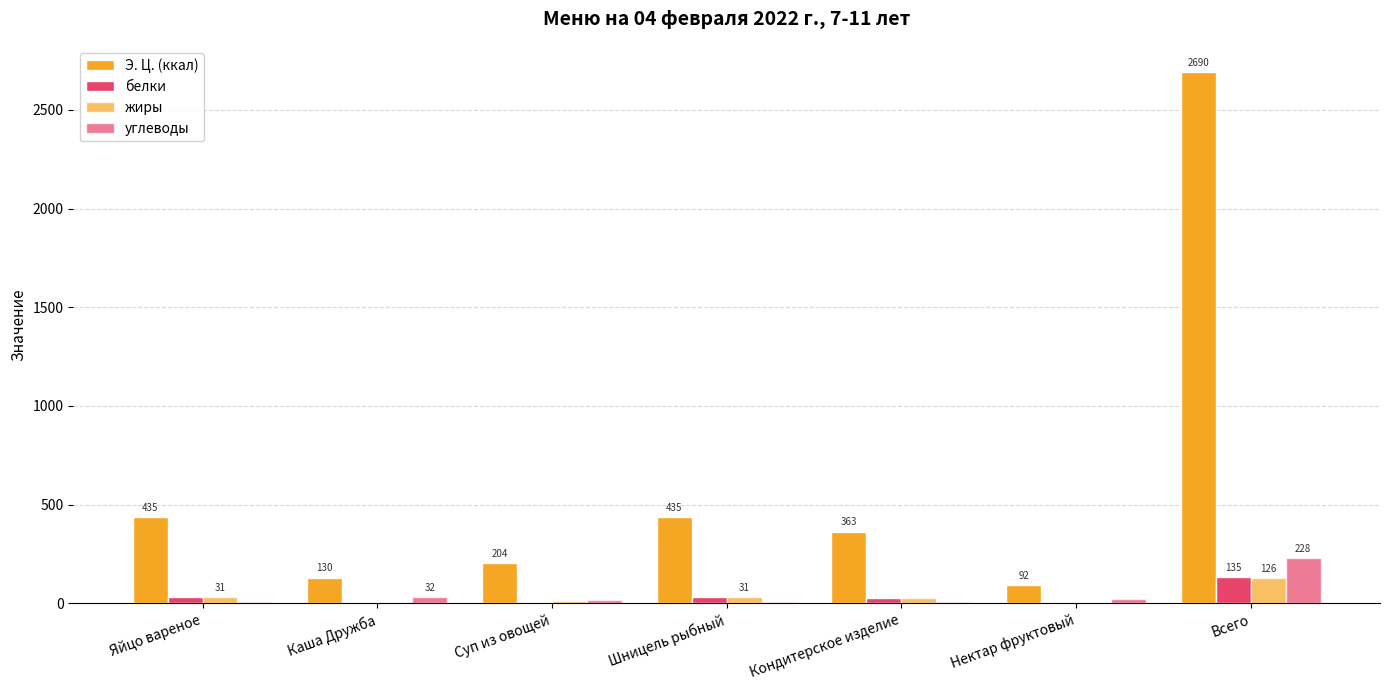

Are the bars grouped side by side (vs. stacked)?

Yes